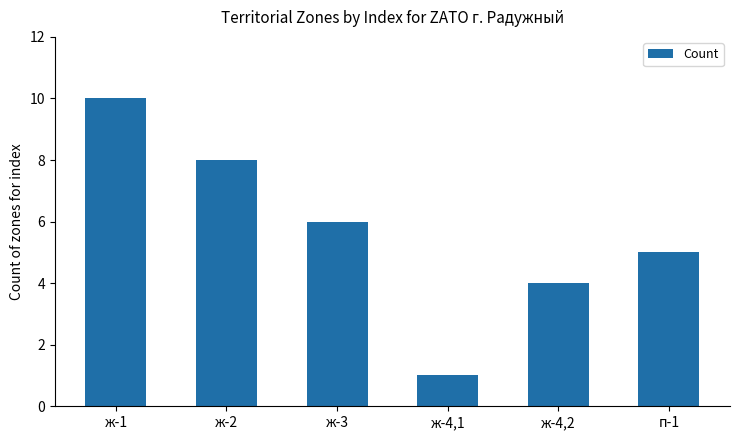

Is it true that the value at ж-4,1 is 1?

True